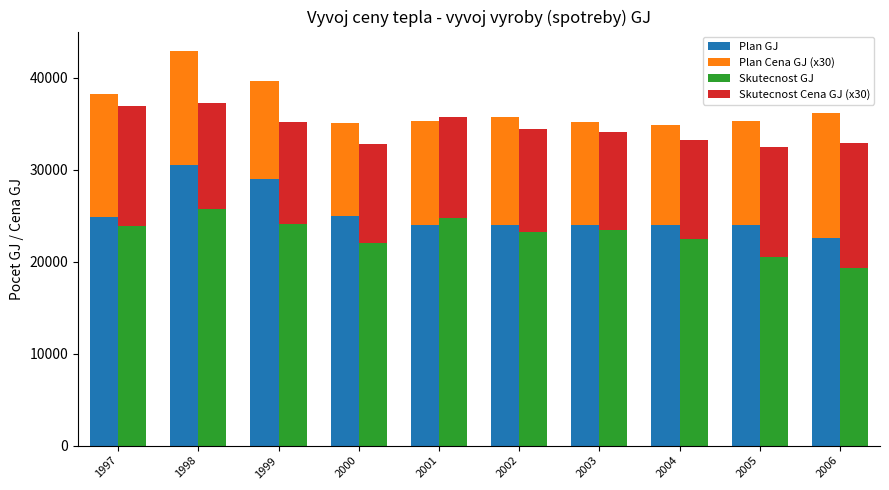

Reading right to left, extract all data points from this chart.

Plan GJ: 2006=22600.0	2005=24000.0	2004=24000.0	2003=24000.0	2002=24000.0	2001=24000.0	2000=25000.0	1999=29000.0	1998=30500.0	1997=24803.0
Plan Cena GJ (x30): 2006=13549.2	2005=11325.3	2004=10881.0	2003=11127.0	2002=11674.2	2001=11254.2	2000=10015.2	1999=10620.0	1998=12365.1	1997=13401.0
Skutecnost GJ: 2006=19308.0	2005=20480.0	2004=22417.0	2003=23401.0	2002=23213.0	2001=24696.7	2000=22001.5	1999=24046.7	1998=25721.3	1997=23888.0
Skutecnost Cena GJ (x30): 2006=13596.9	2005=11994.0	2004=10751.1	2003=10726.5	2002=11157.9	2001=11013.0	2000=10787.4	1999=11147.4	1998=11527.2	1997=13008.0